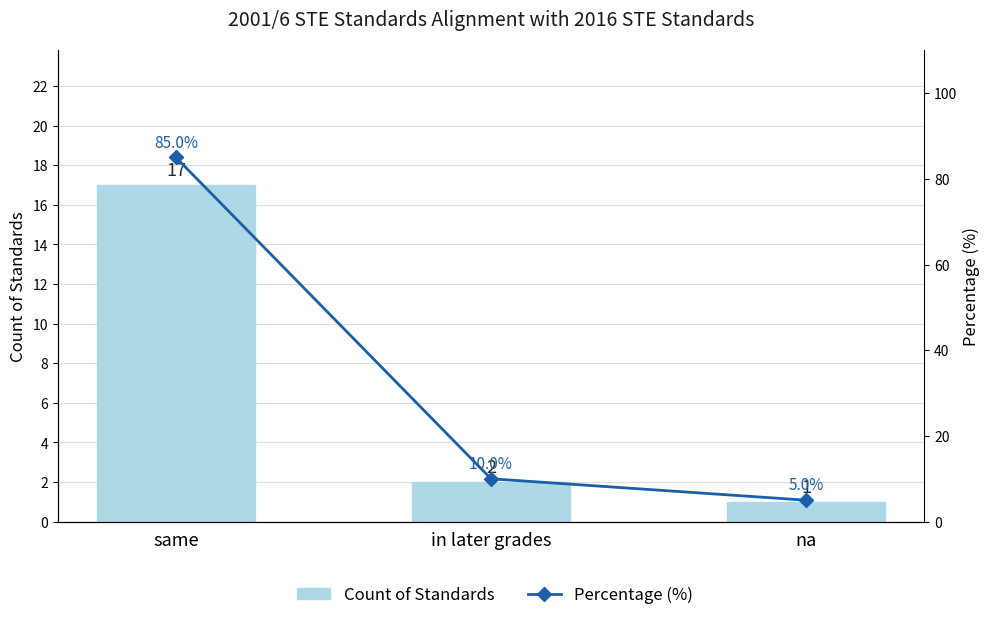

What is the spread (max minus min) of values at na?

4